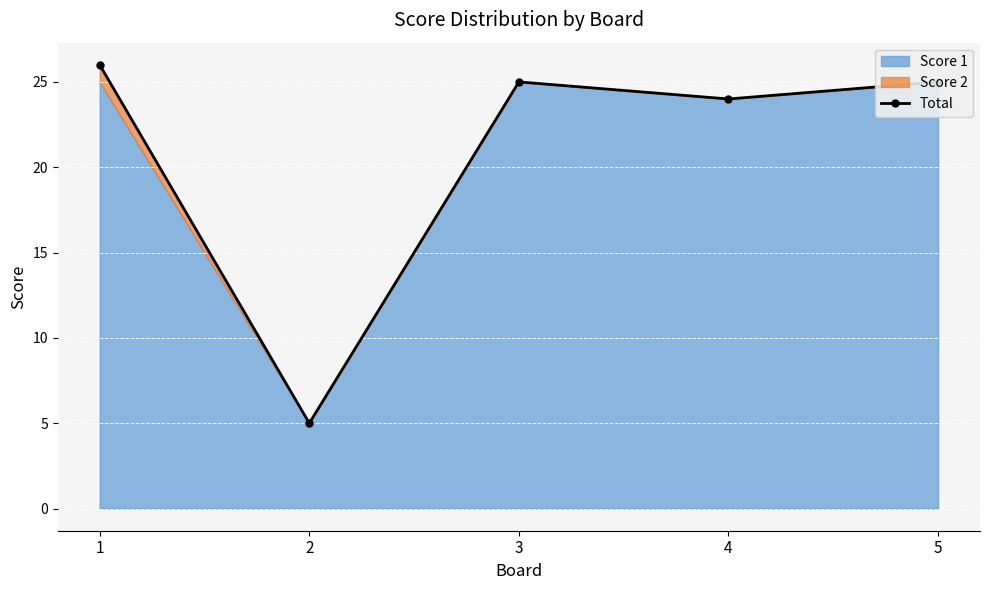

The value of Total at 5 is 25. True or false?

True